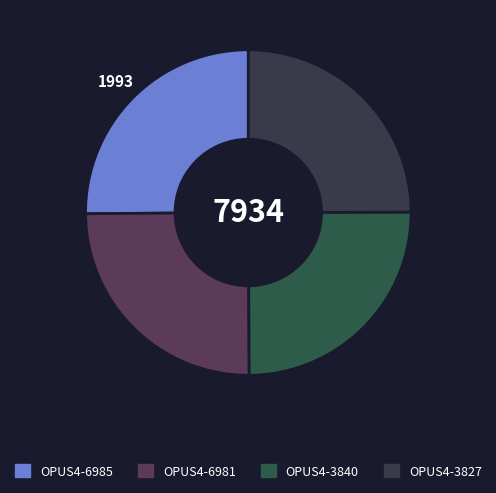

What is the largest slice in the pie chart?

OPUS4-6985